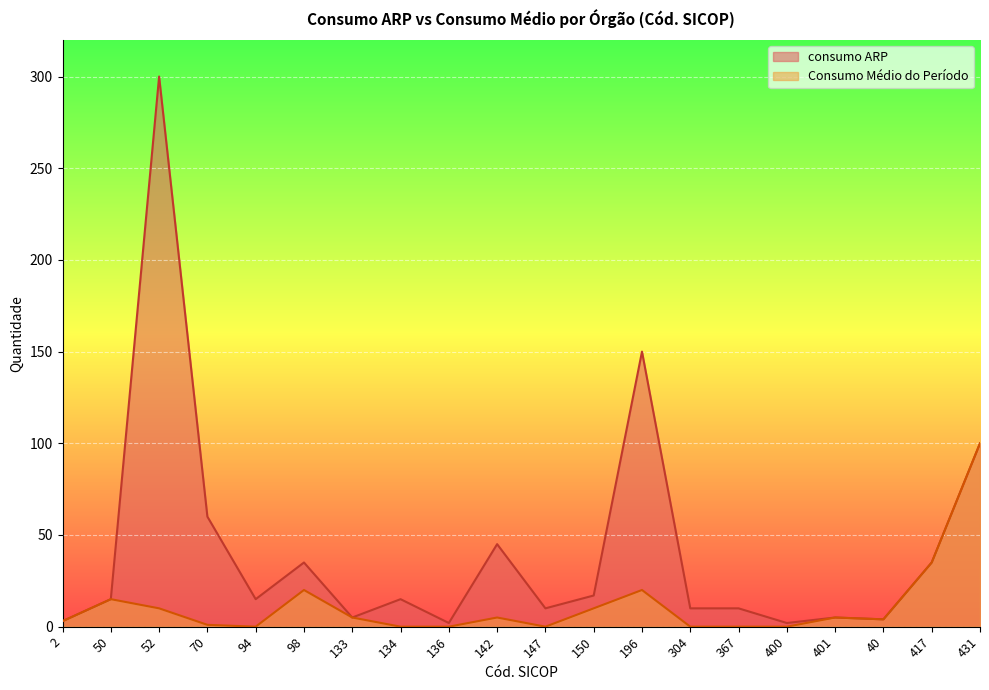

Between 94 and 150, which is larger?

150